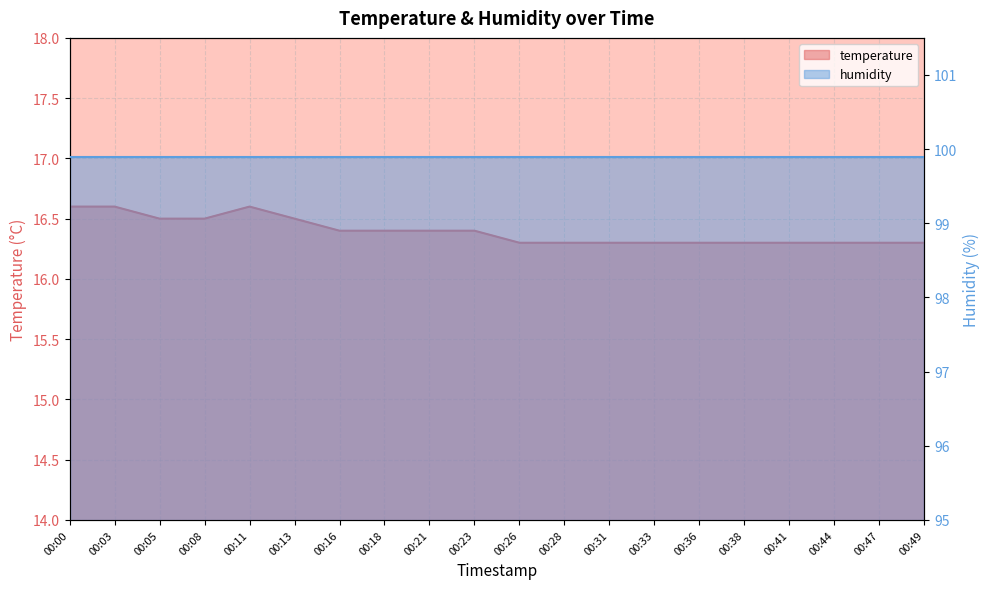

Approximately how many times larger is the value at 00:16 compared to 00:31?

1.0